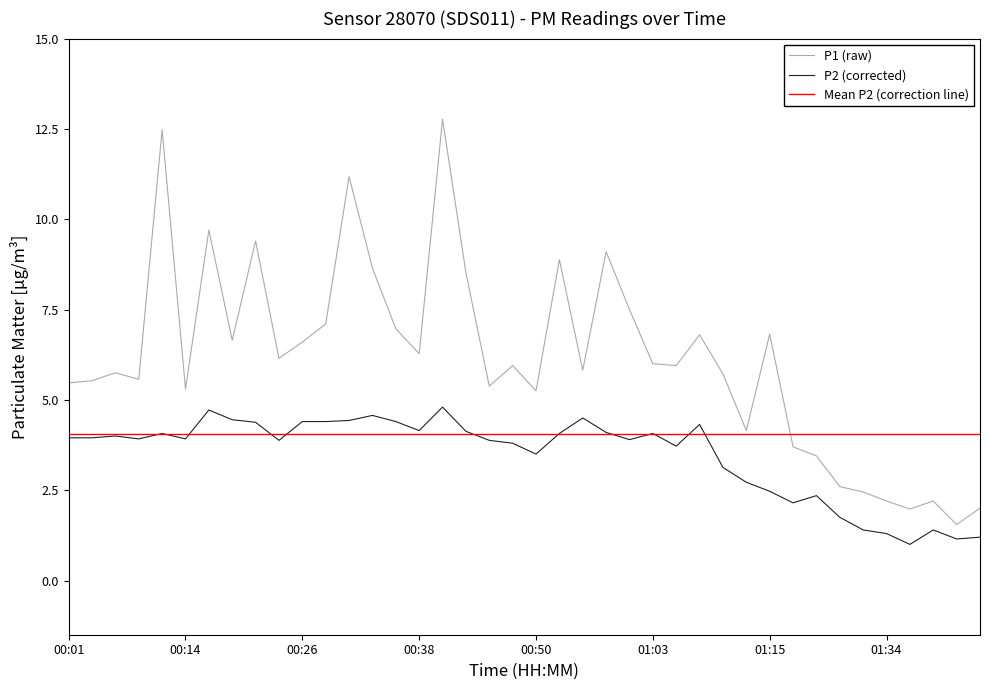

True or false: P1 and P2 intersect in this chart.

False